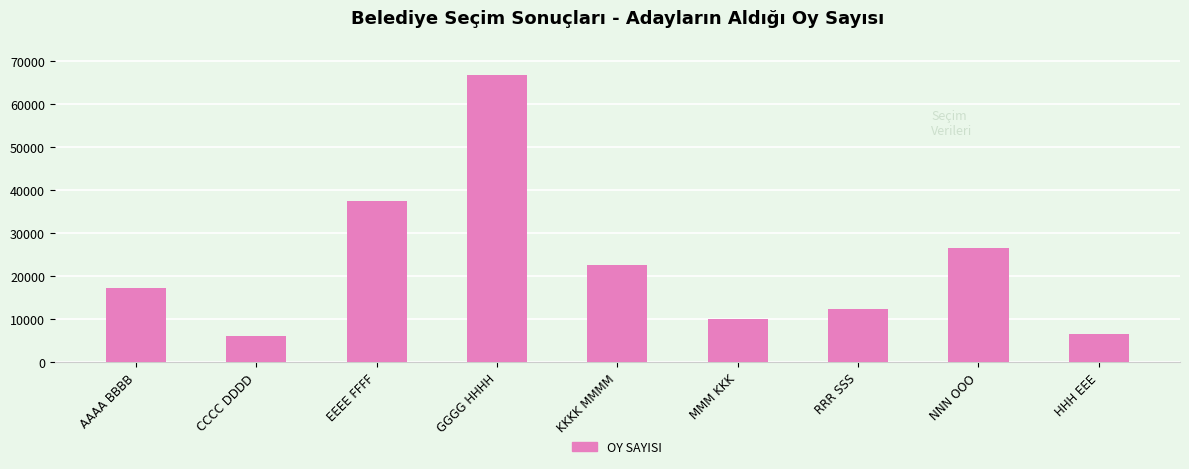

What is the sum of the values at HHH EEE and CCCC DDDD?

12570